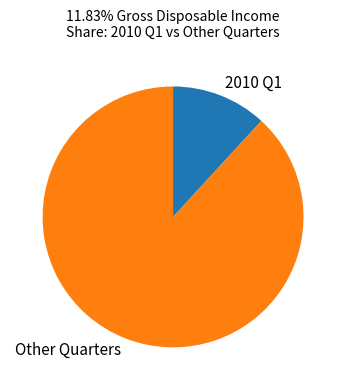

Is the sum of Other Quarters and 2010 Q1 greater than half?

Yes